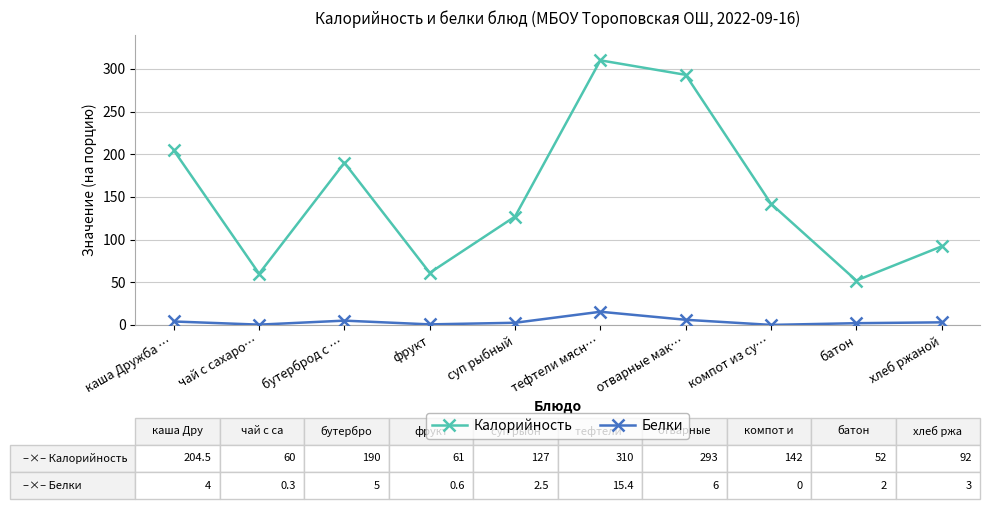

How many categories are shown in the chart?

10